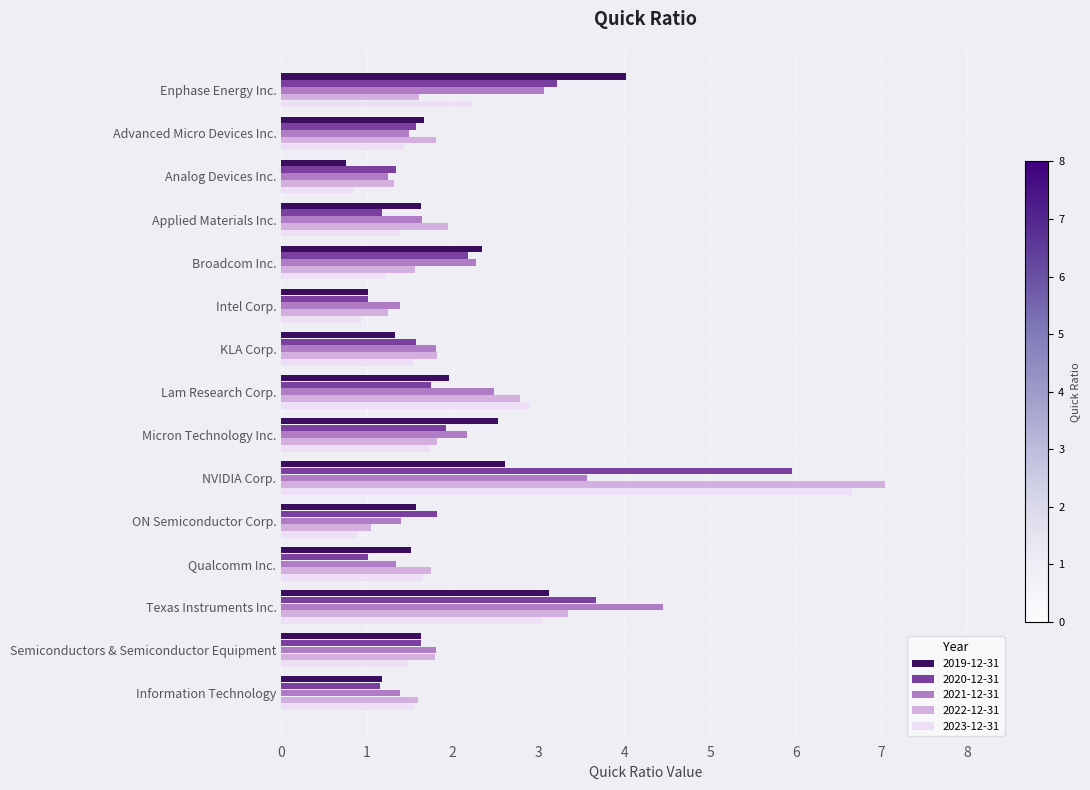

Which series changed the most between Broadcom Inc. and ON Semiconductor Corp.?

2021-12-31